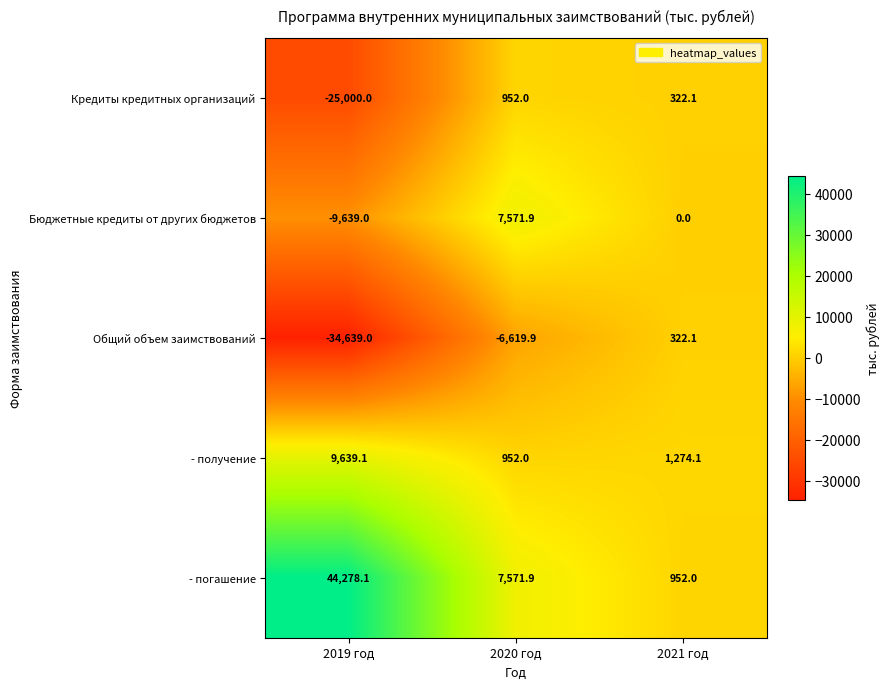

Count the number of categories in the chart.

3